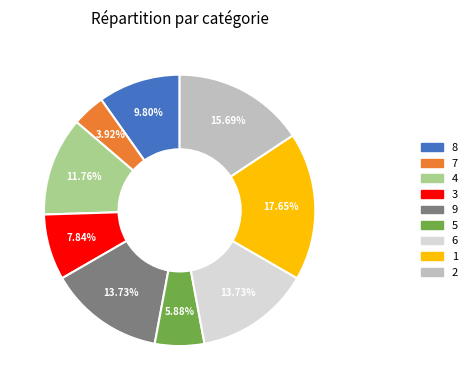

Count the number of slices in the pie.

9